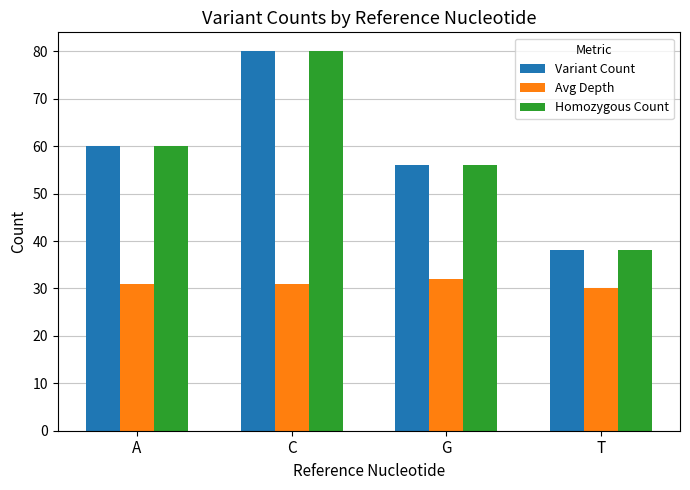

List the labels in order of Variant Count value, largest first.

C, A, G, T